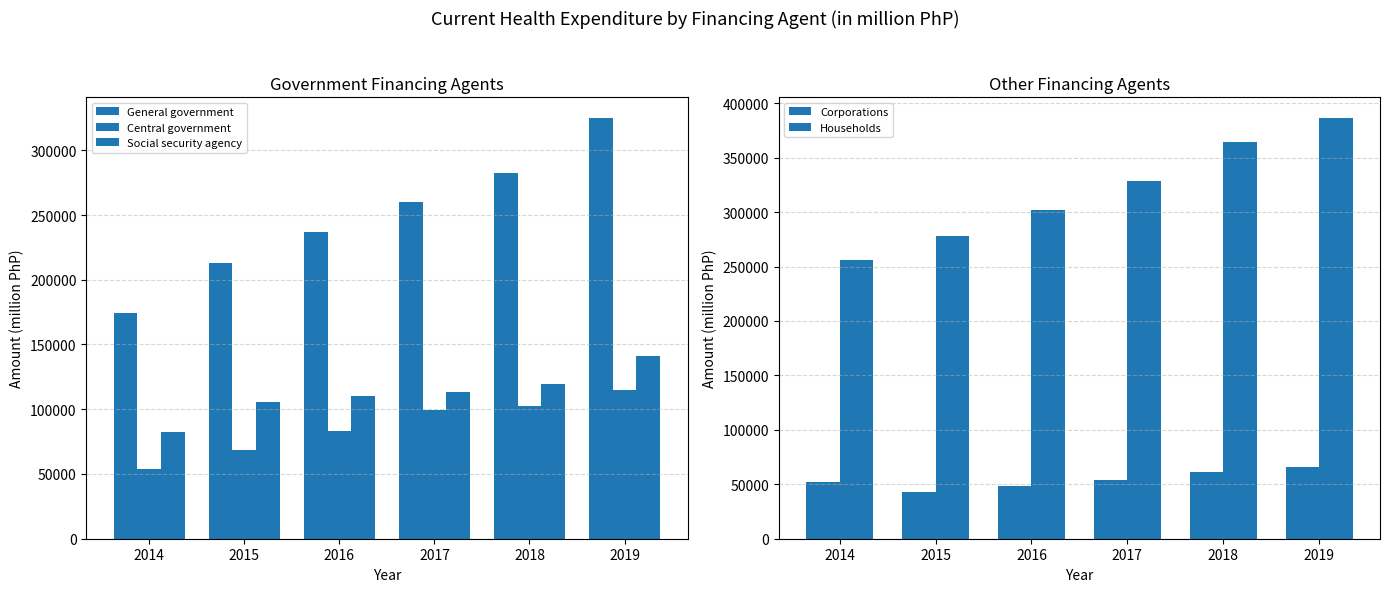

Between 2019 and 2016, which is larger?

2019